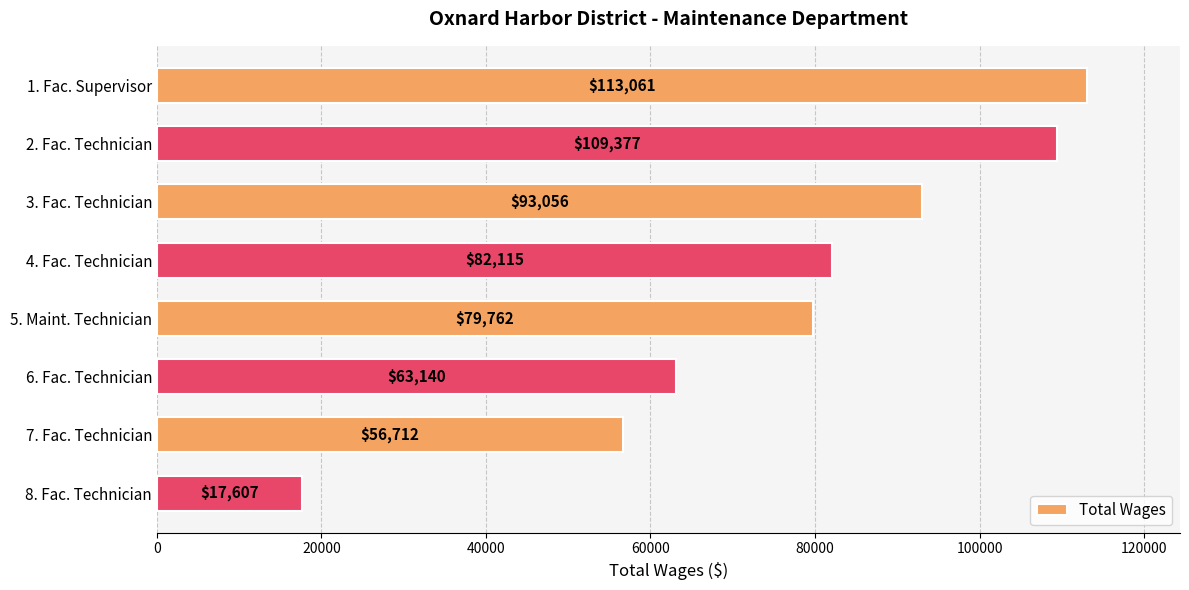

How many bars are there in total?

8